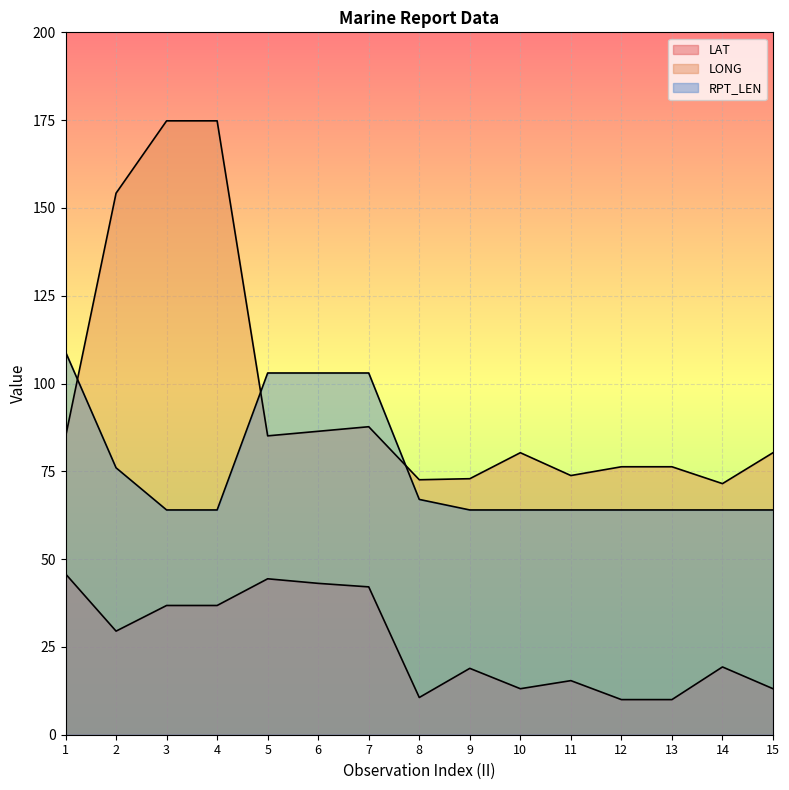

How many times do LONG and RPT_LEN cross each other?

3